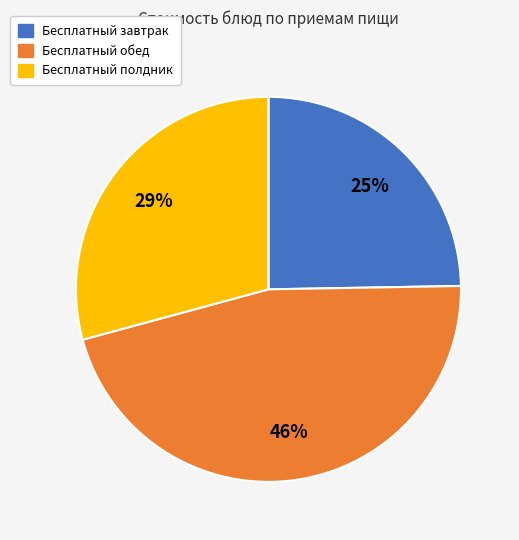

Is there a majority slice in this chart?

No